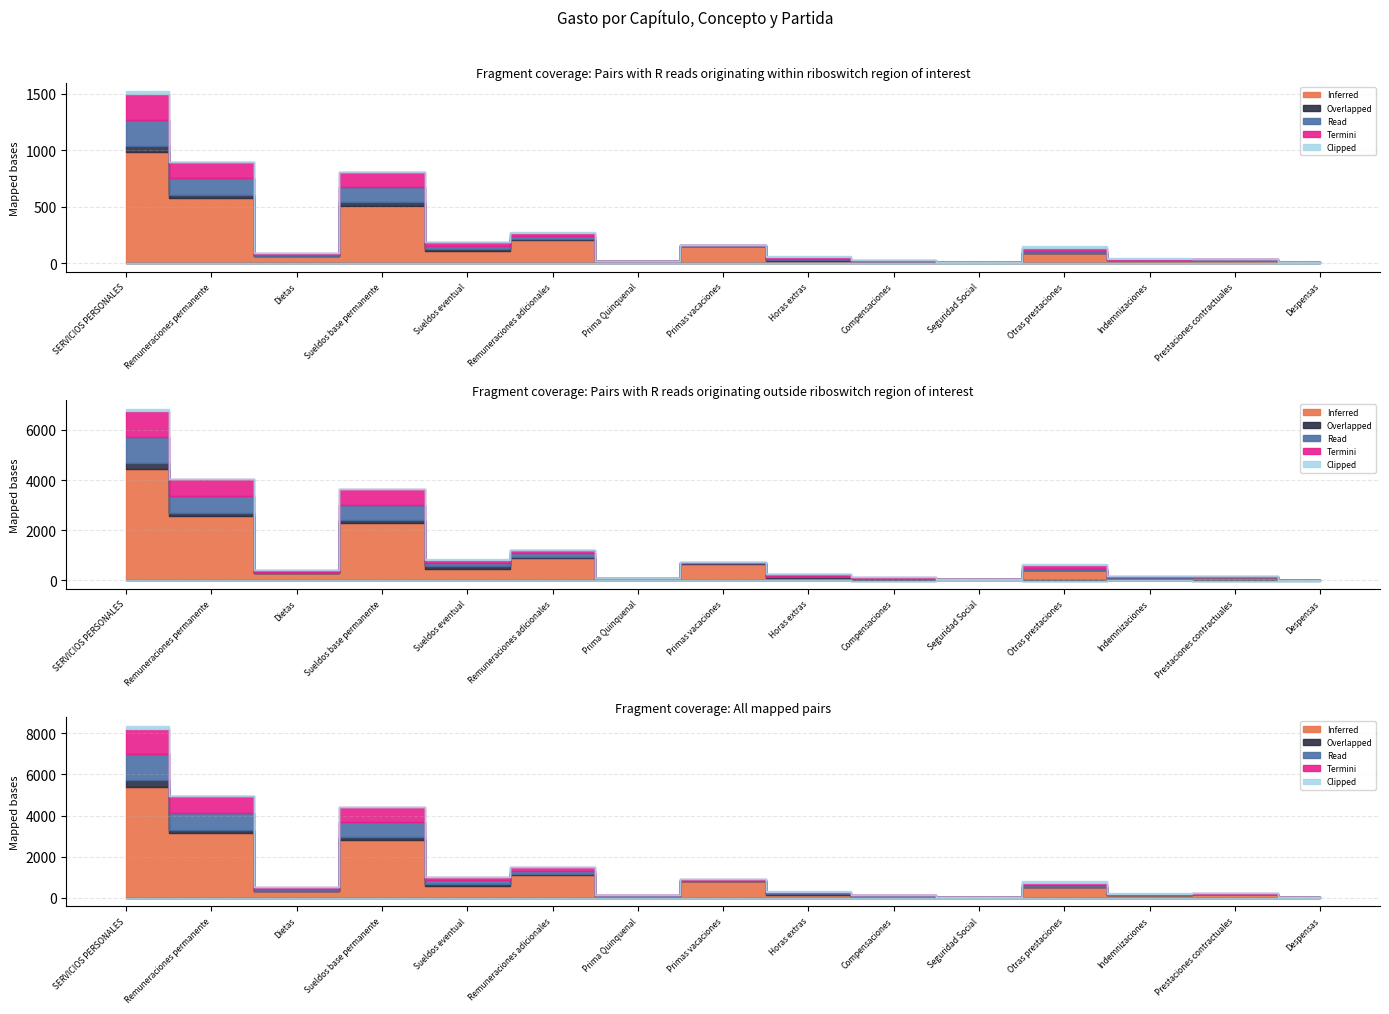

The Clipped series shows -543.3 at Sueldos base permanente. True or false?

False